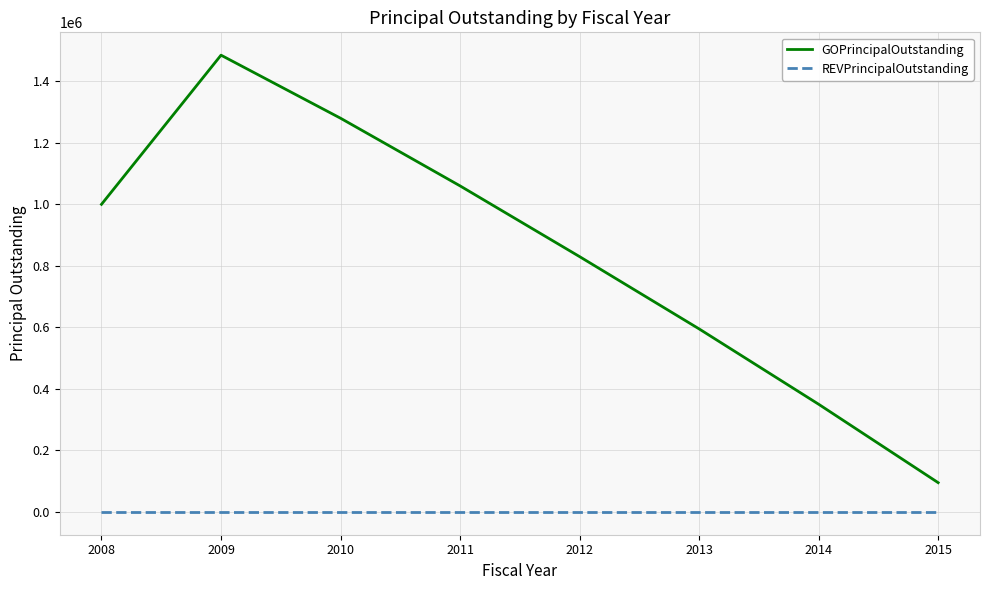

Between 2013 and 2015, which series saw the biggest shift?

GOPrincipalOutstanding